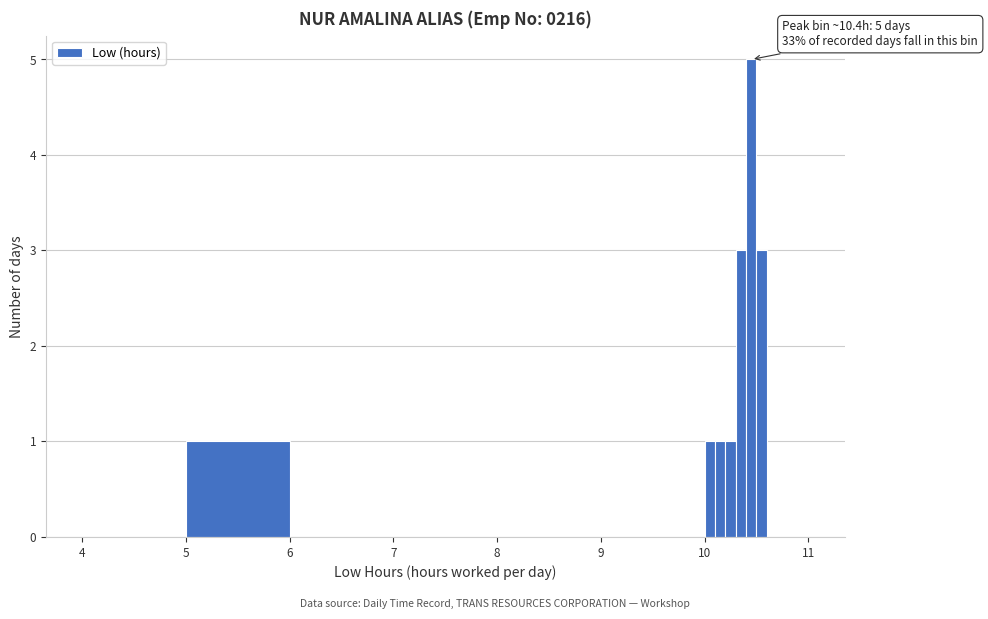

Around what value on the x-axis is the tallest bar? Give the approximate position of its centre, as read against the axis.

10.5